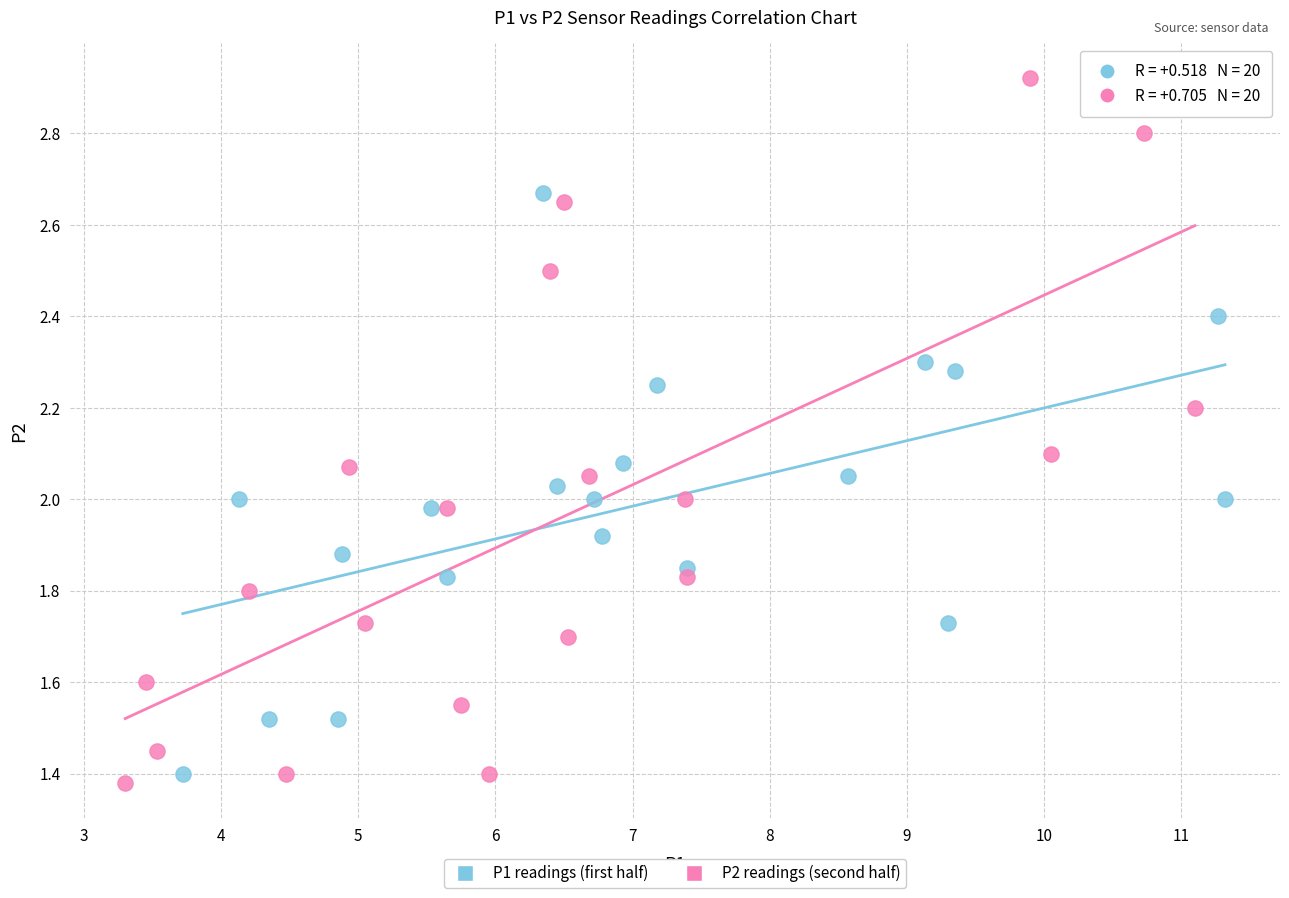

Which series has the widest spread of Y values?

P2 readings (second half)